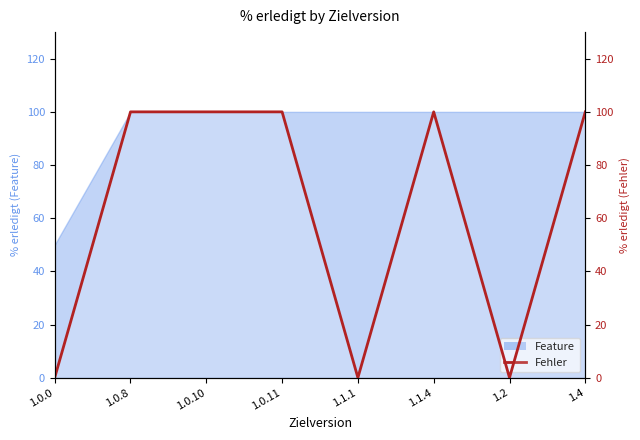

What is the difference between the values at 1.4 and 1.1.1?

100